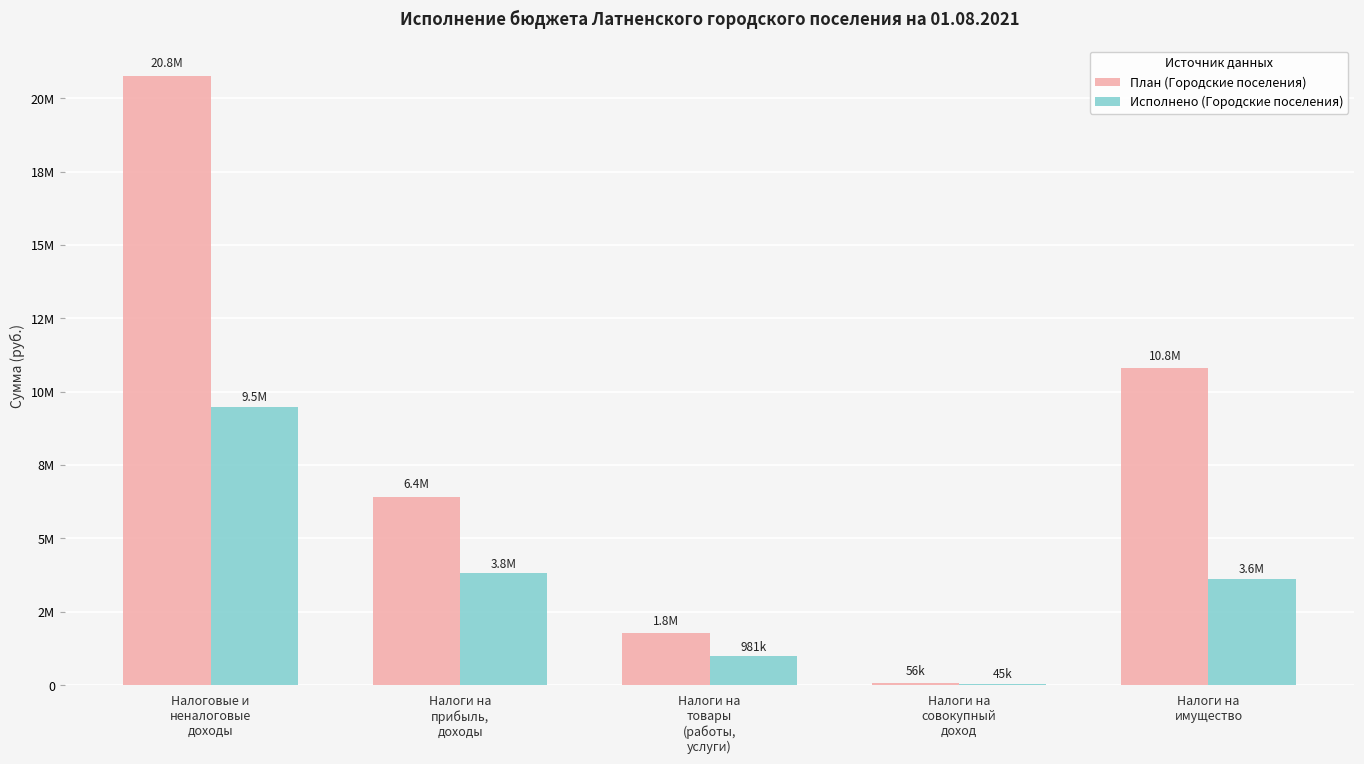

Is it true that Исполнено (Городские поселения) equals 1824665.2 at Налоги на
прибыль,
доходы?

False